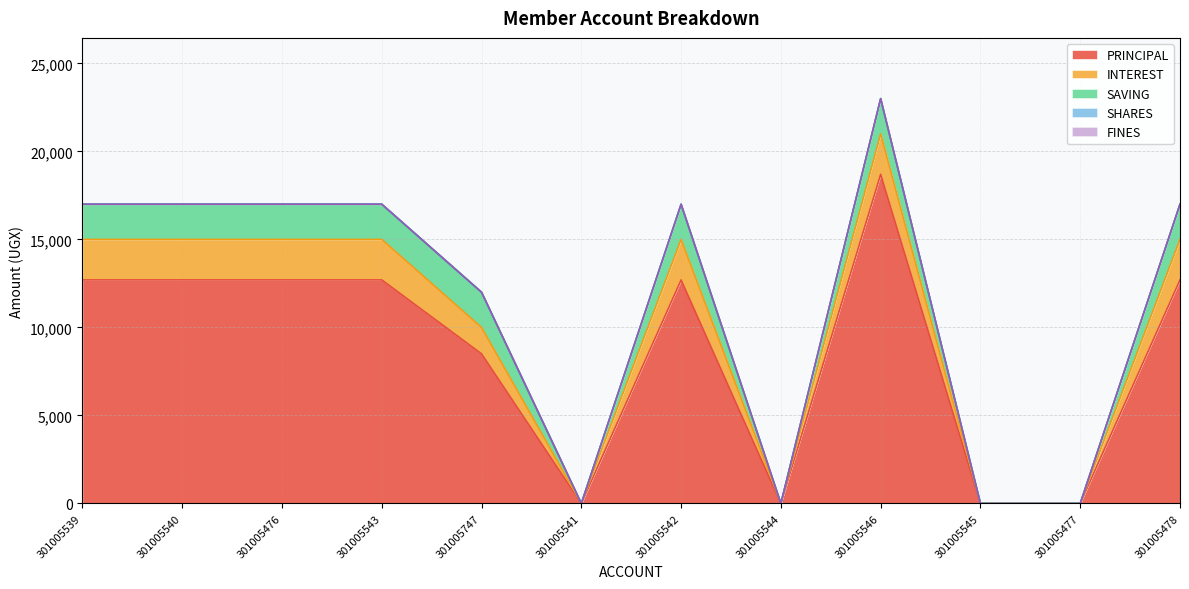

Is it true that SAVING equals 2000 at 301005543?

True